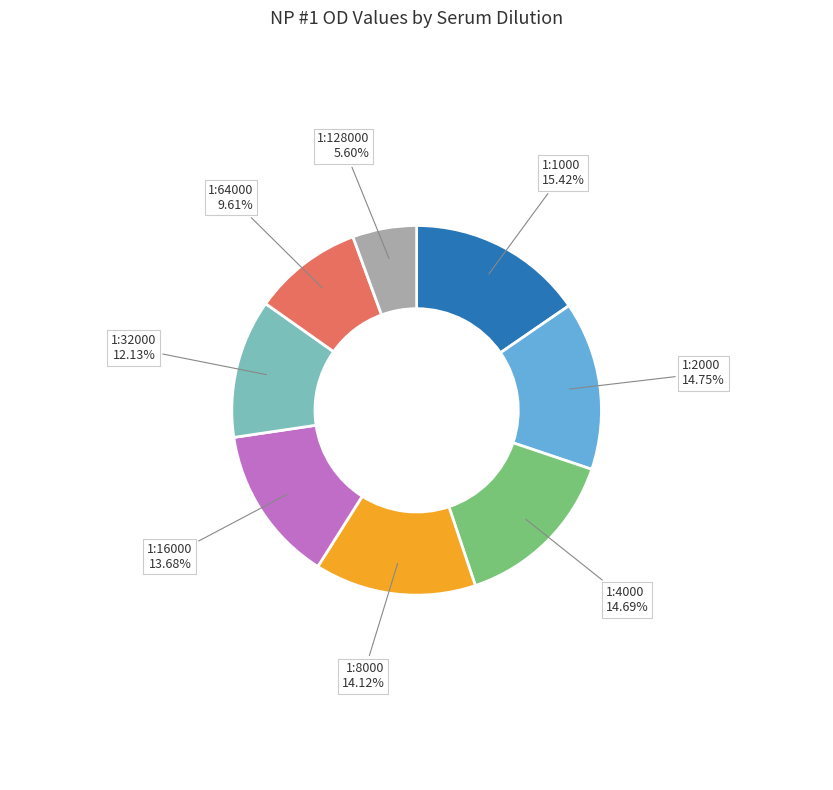

Which slice is the smallest?

1:128000